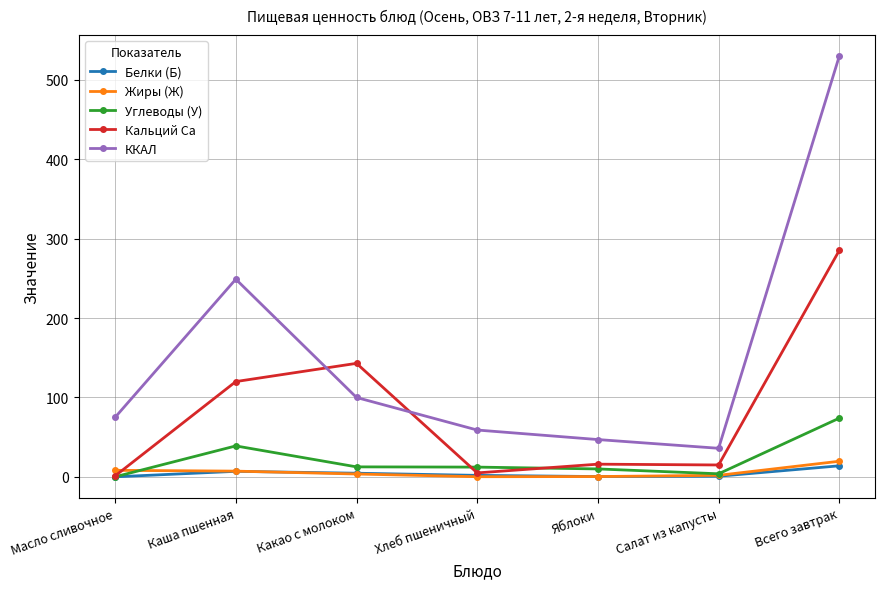

Read the Жиры (Ж) value at Яблоки.

0.4